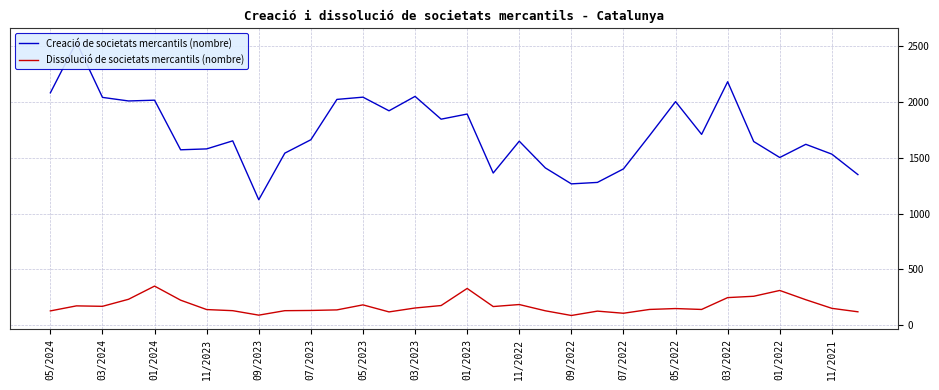

In Dissolució de societats mercantils (nombre), how many points are lower than both neighbors (excluding endpoints)?

7